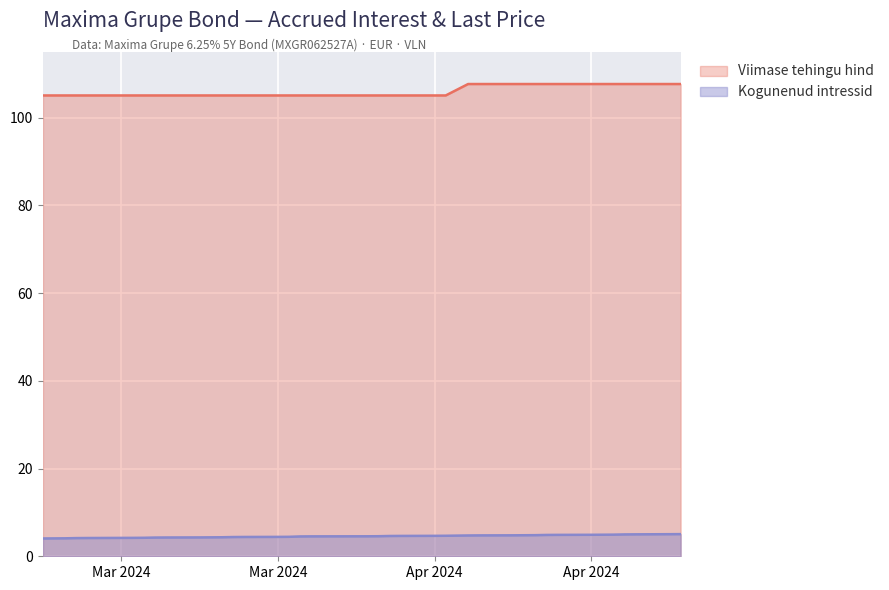

The value at 2024-03-14 is 4.9. True or false?

True